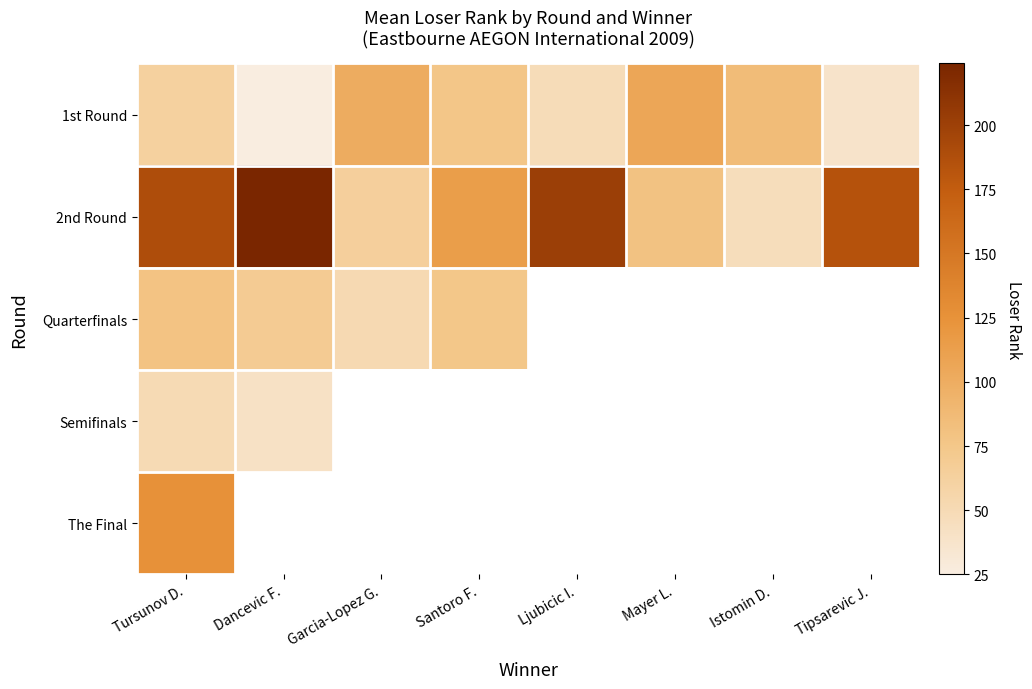

What is the highest value of the 2nd Round series?

224.0